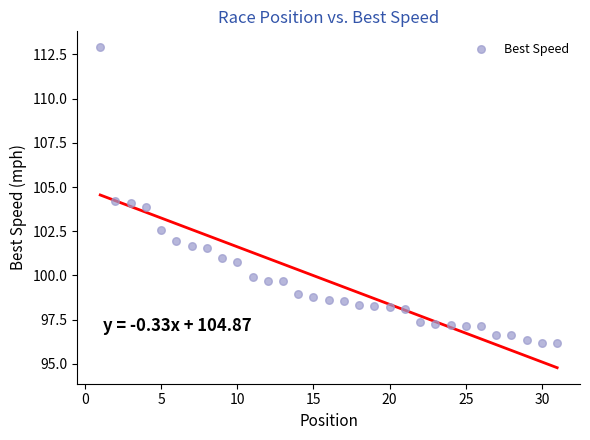

What is the range of Y values (max minus min)?

16.7